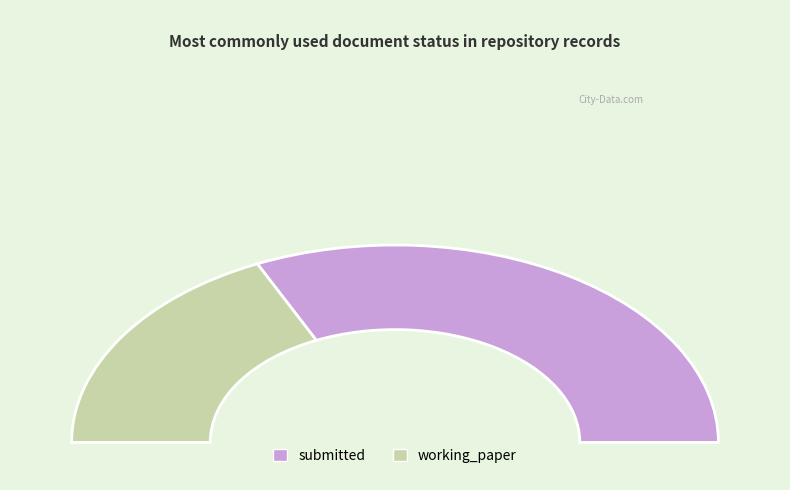

The submitted slice represents 64% of the pie. True or false?

True